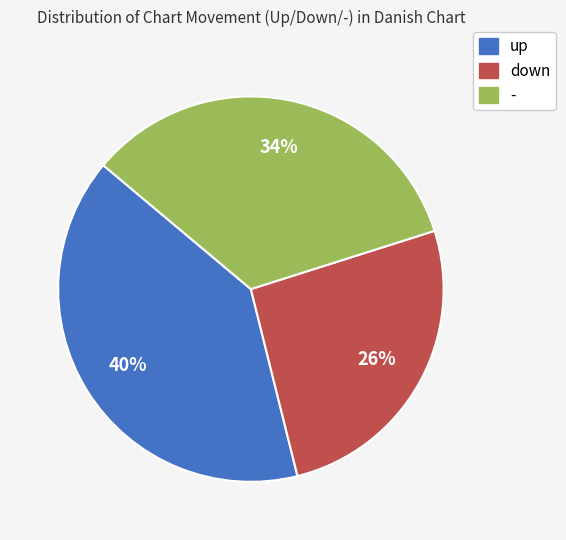

Is it true that - is 34% of the pie?

True